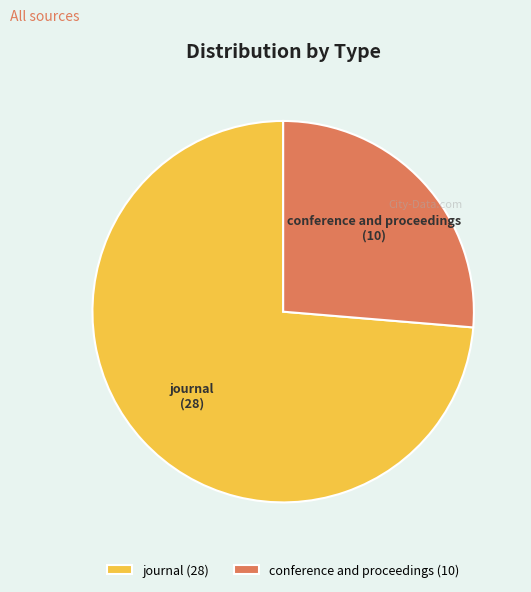

Combined, do journal and conference and proceedings account for over 50%?

Yes